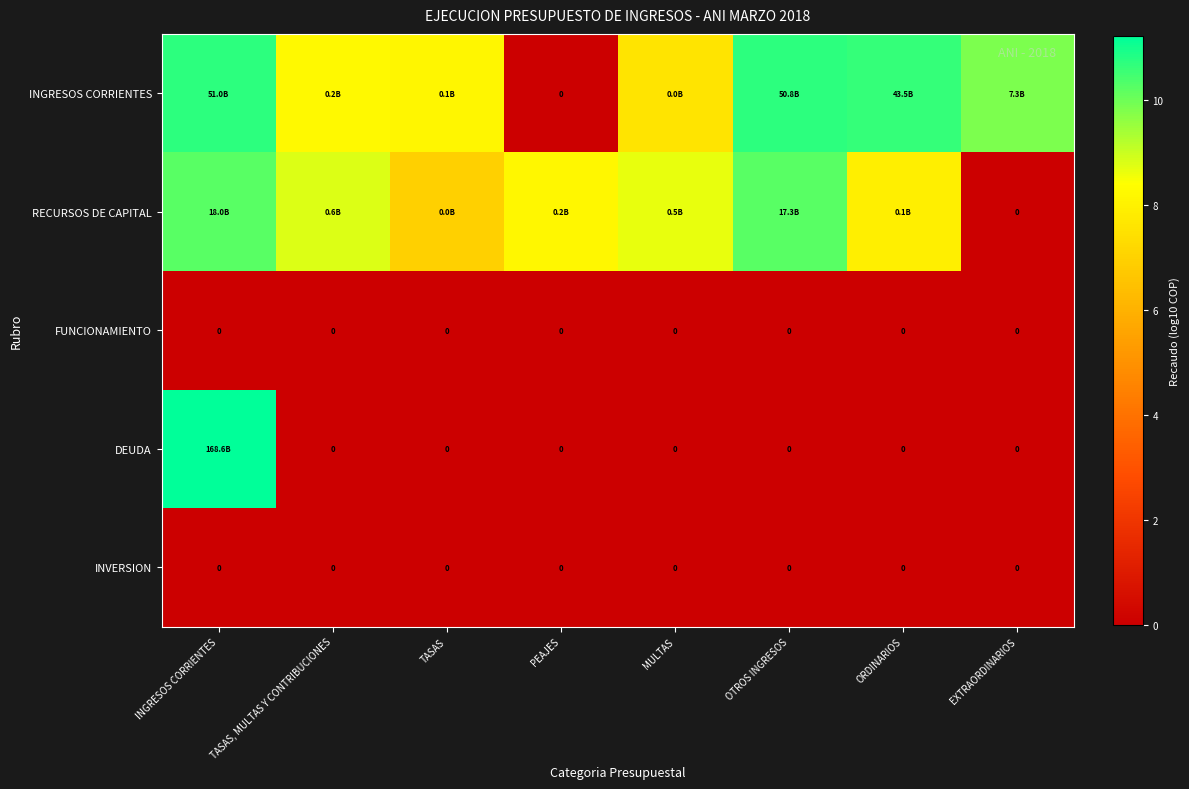

What is the maximum value shown in the chart?

11.2